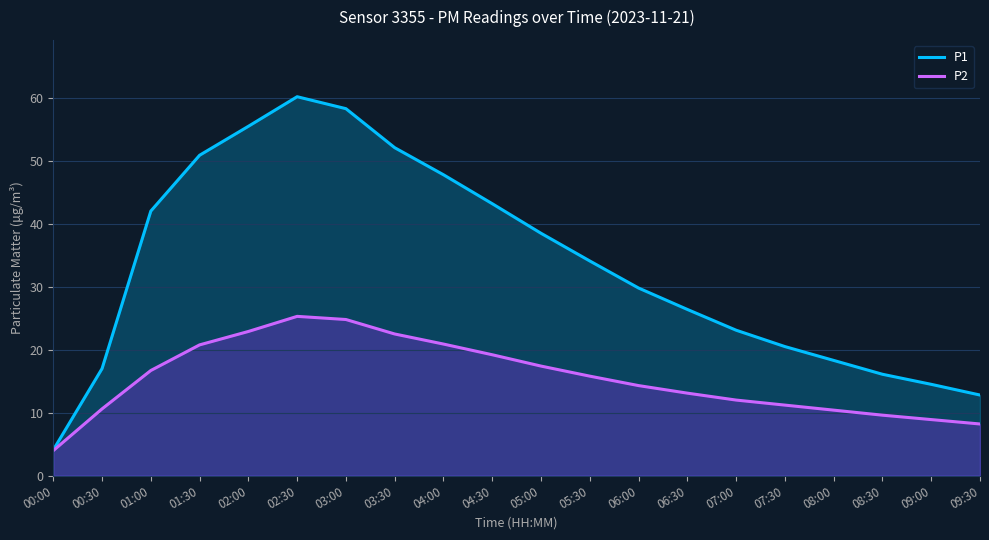

List the series in order of their overall mean, highest first.

P1, P2